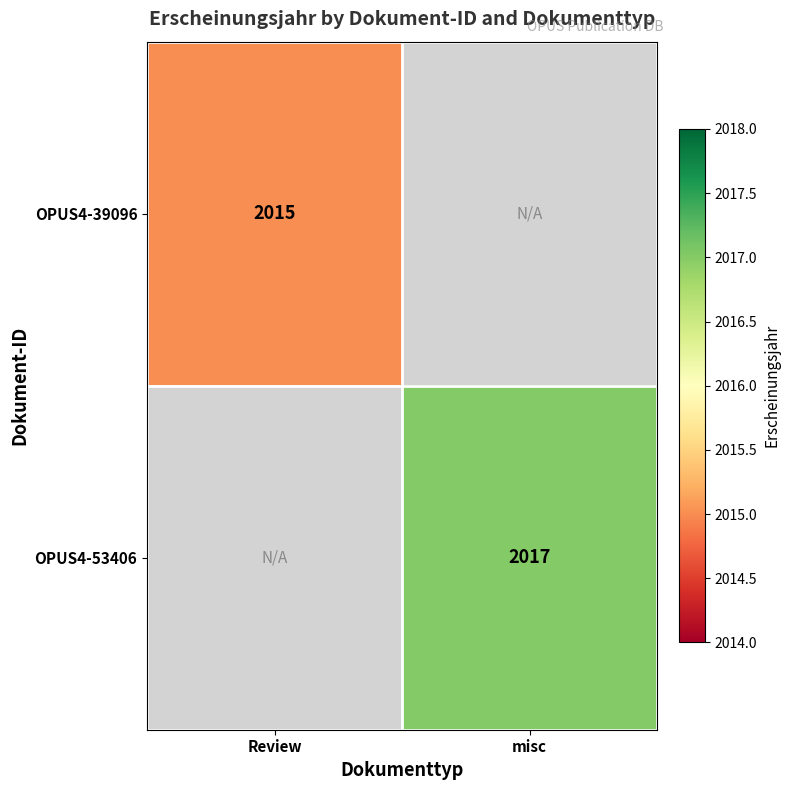

True or false: OPUS4-39096 has a value of 2708 at Review.

False